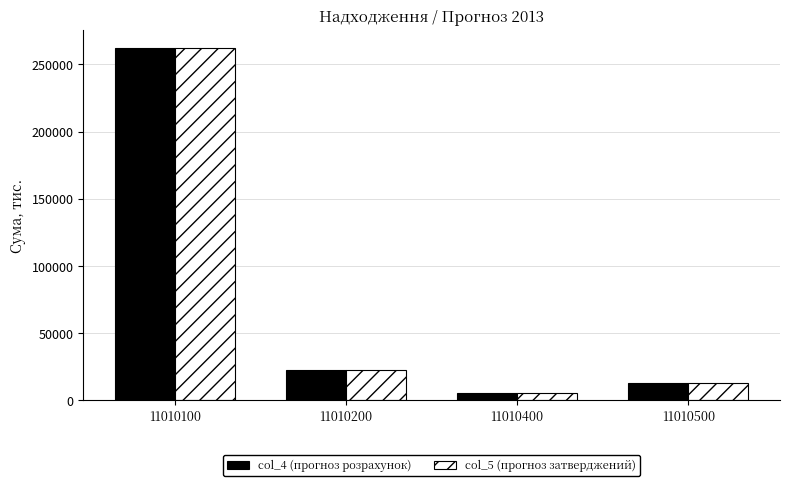

Which series changed the most between 11010200 and 11010500?

col_5 (прогноз затверджений)